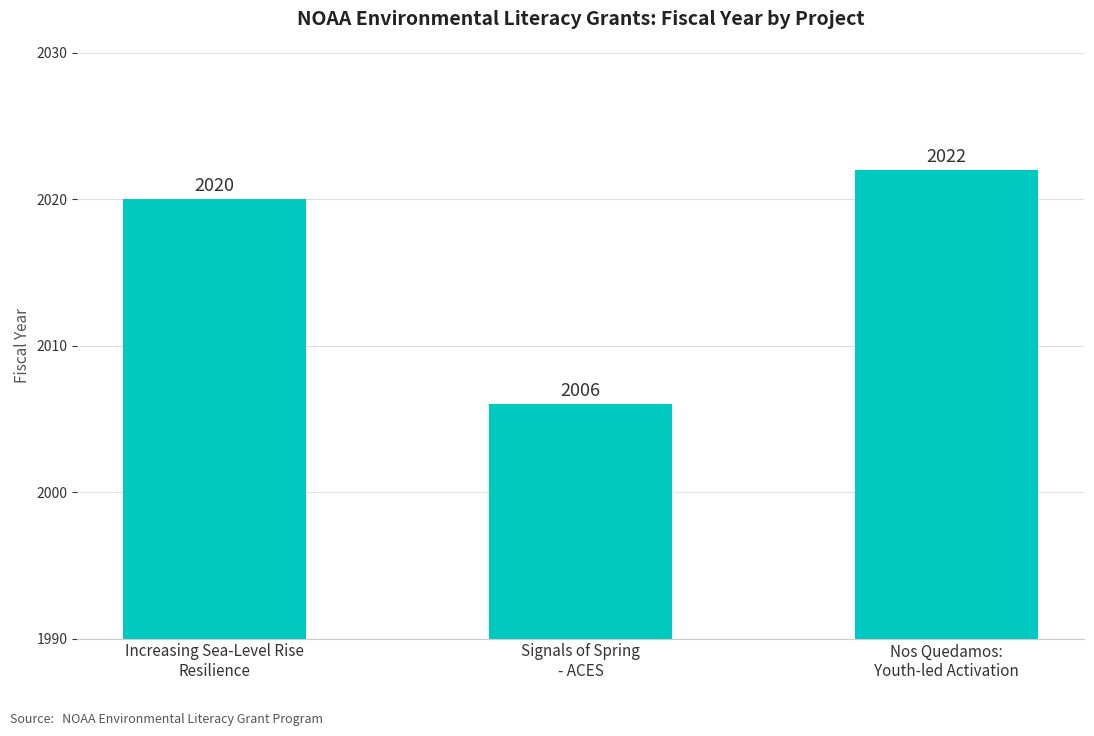

Approximately how many times larger is the value at Increasing Sea-Level Rise
Resilience compared to Signals of Spring
- ACES?

1.0